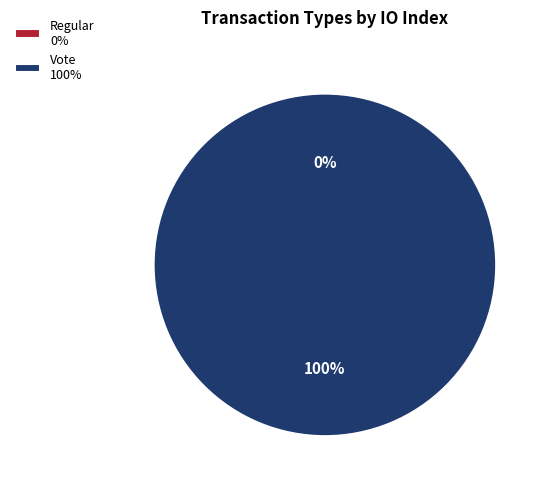

What is the total percentage of Vote and Regular?

100.0%